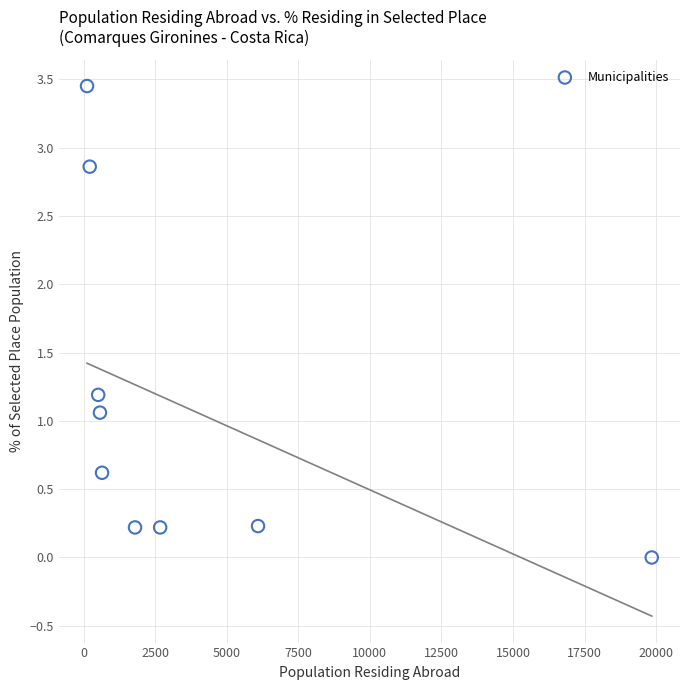

What is the range of X values (max minus min)?

19734.0